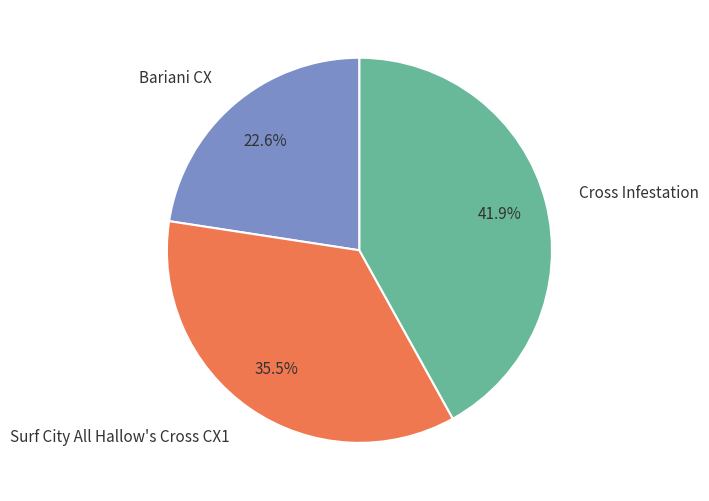

Is the sum of Cross Infestation and Bariani CX greater than half?

Yes